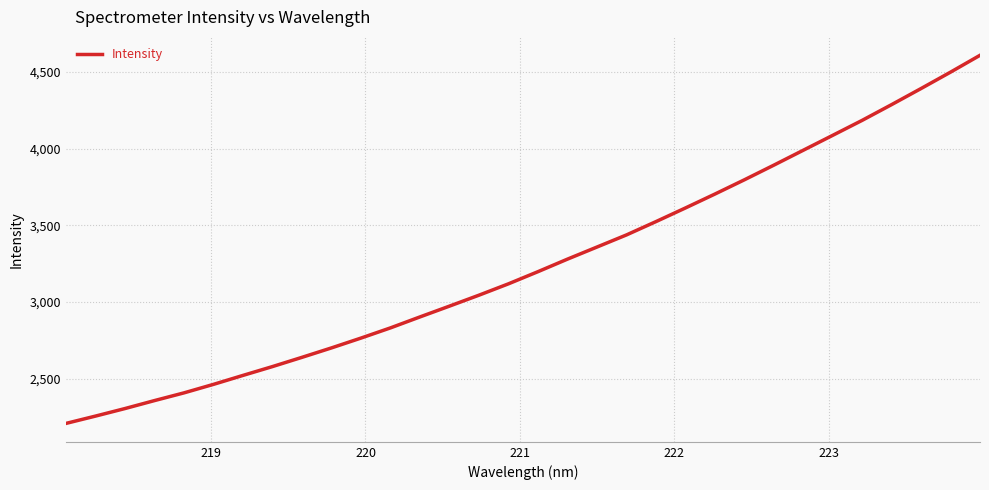

What is the difference between the maximum and minimum values?

2398.6